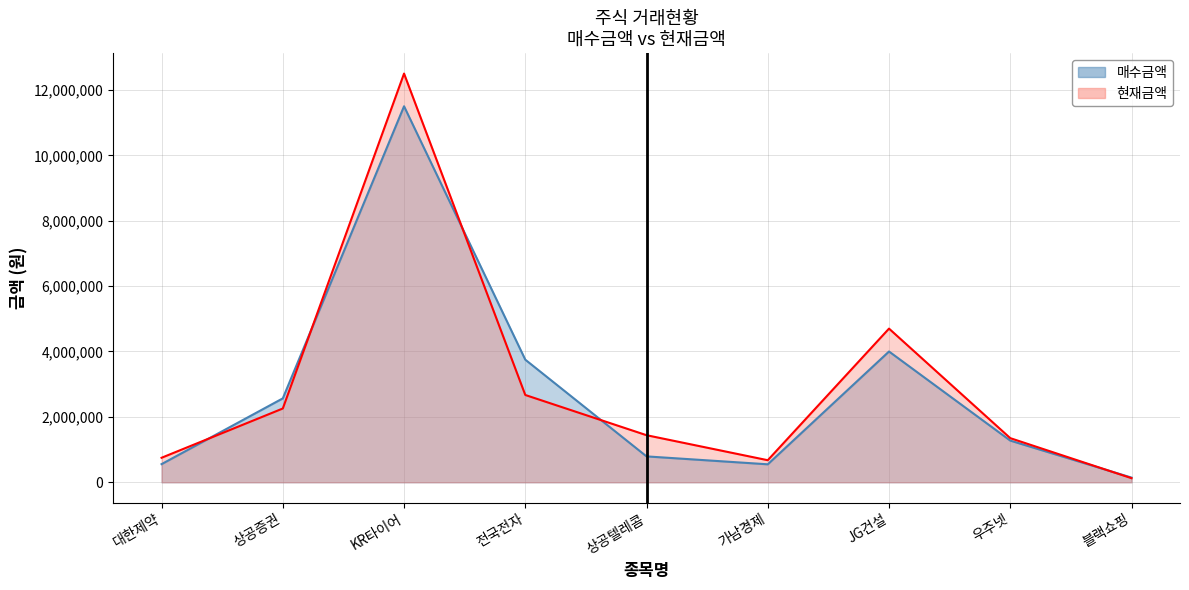

What is the sum of all 현재금액 values?

26467750